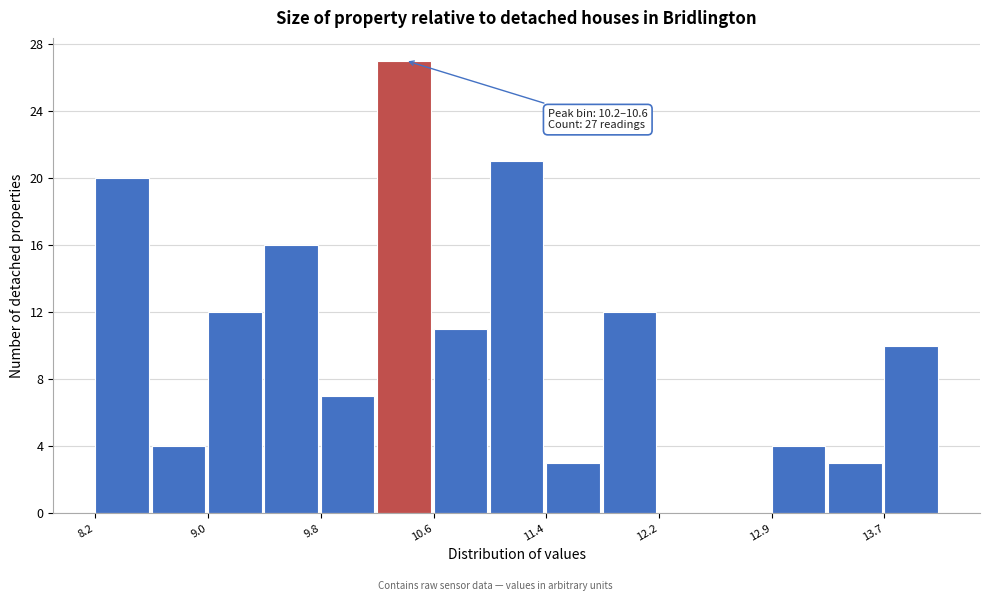

Read against the x-axis, roughly where is the centre of the tallest bar?

10.4